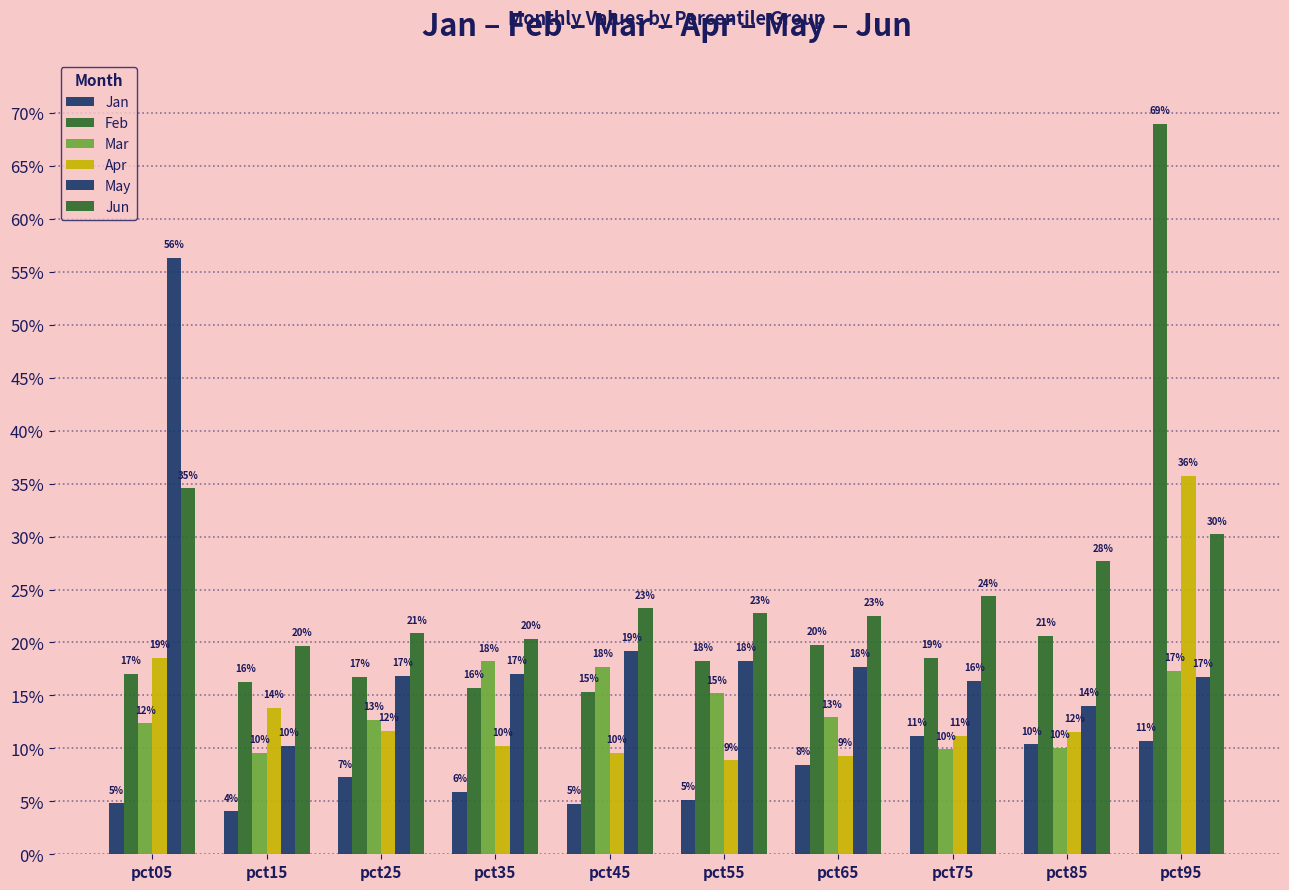

What is the value of the Jun bar at the 6th from the left?

0.2